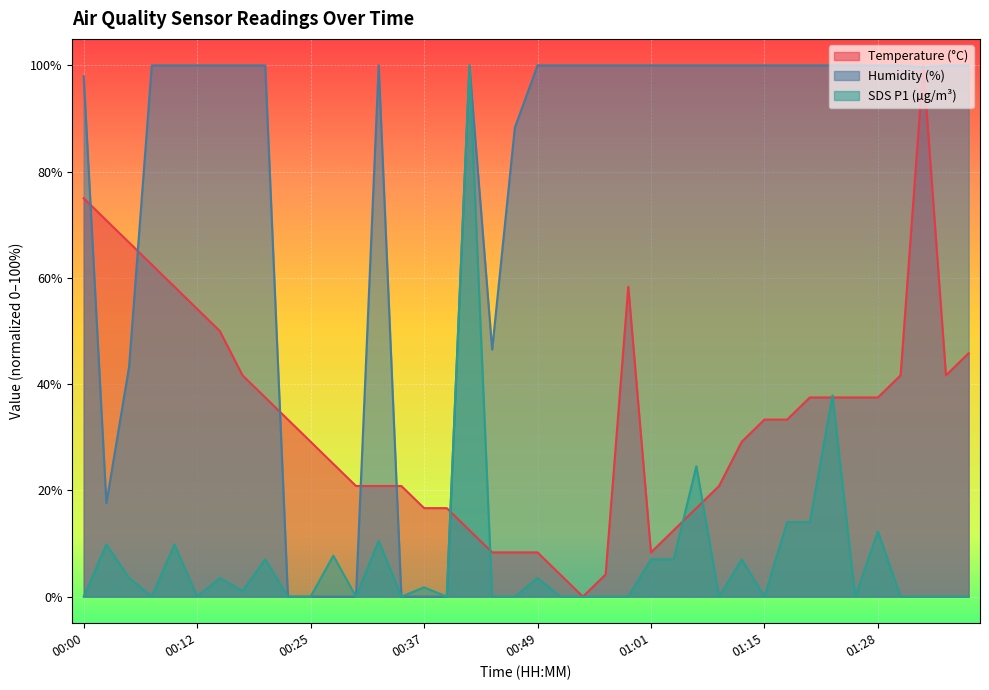

In SDS_P1, how many points are lower than both neighbors (excluding endpoints)?

9